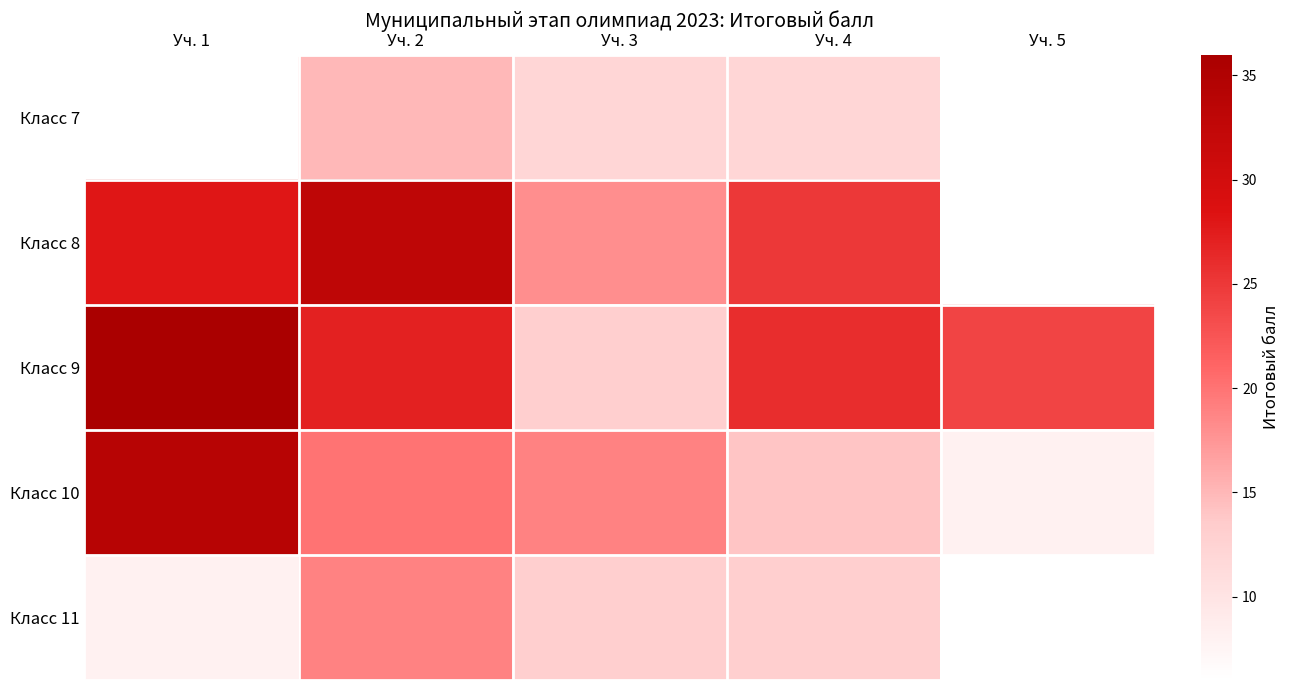

List the series in order of their peak value, highest first.

Класс 9, Класс 10, Класс 8, Класс 11, Класс 7